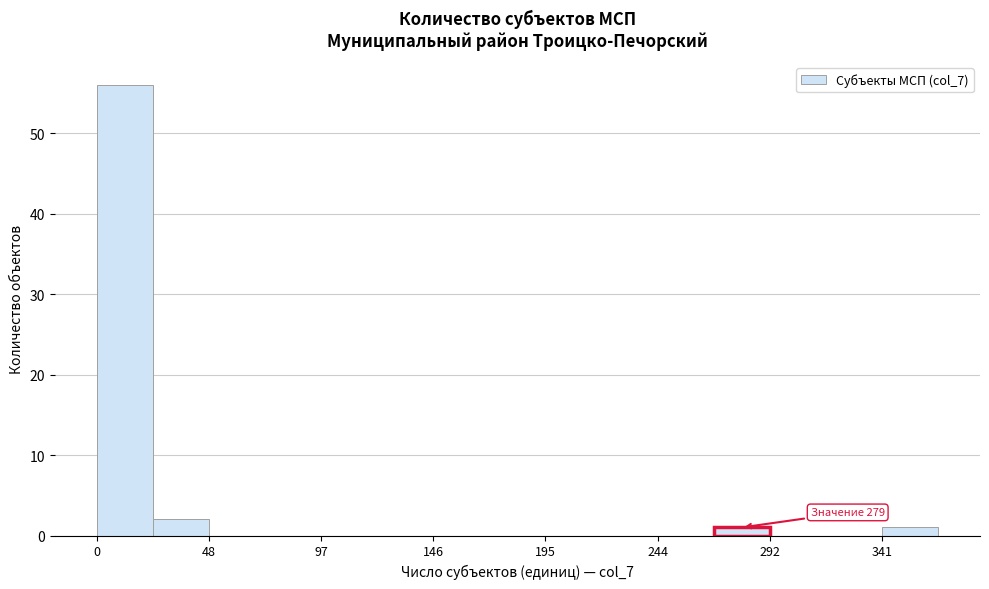

Which range on the x-axis has the tallest bar?

0 to 25